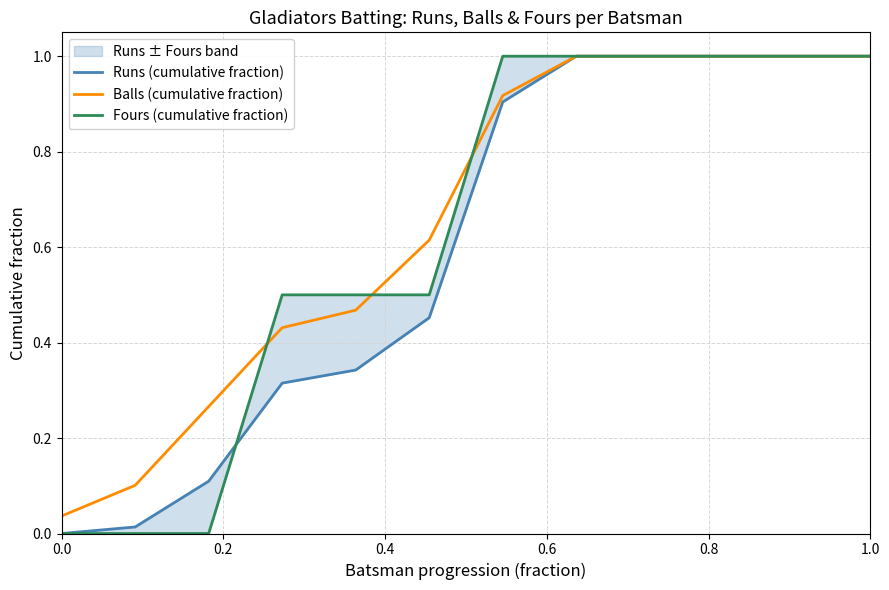

True or false: Runs (cumulative fraction) has more than 0 points higher than both neighbors.

False